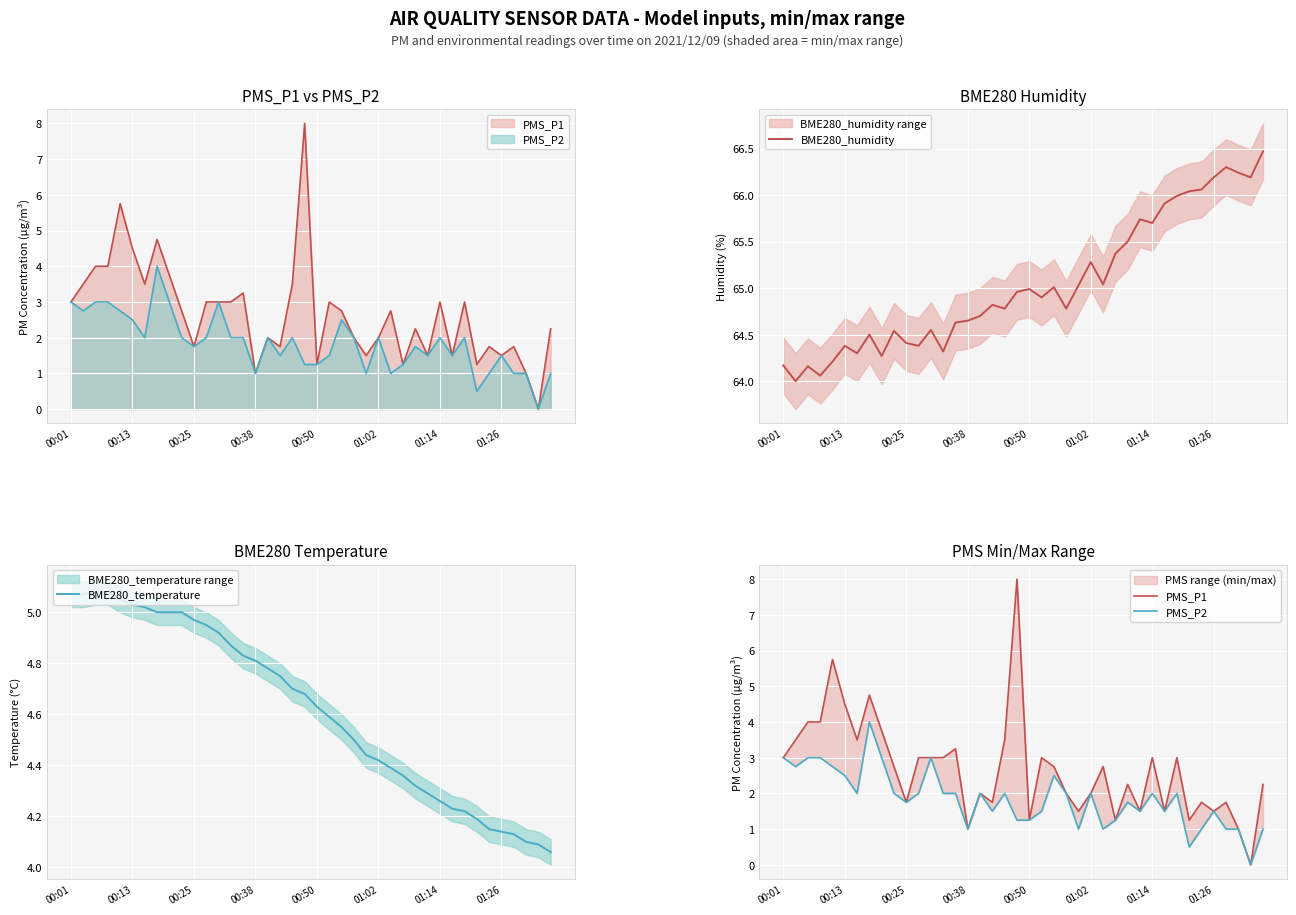

At which category does the chart reach its minimum across all series?

38